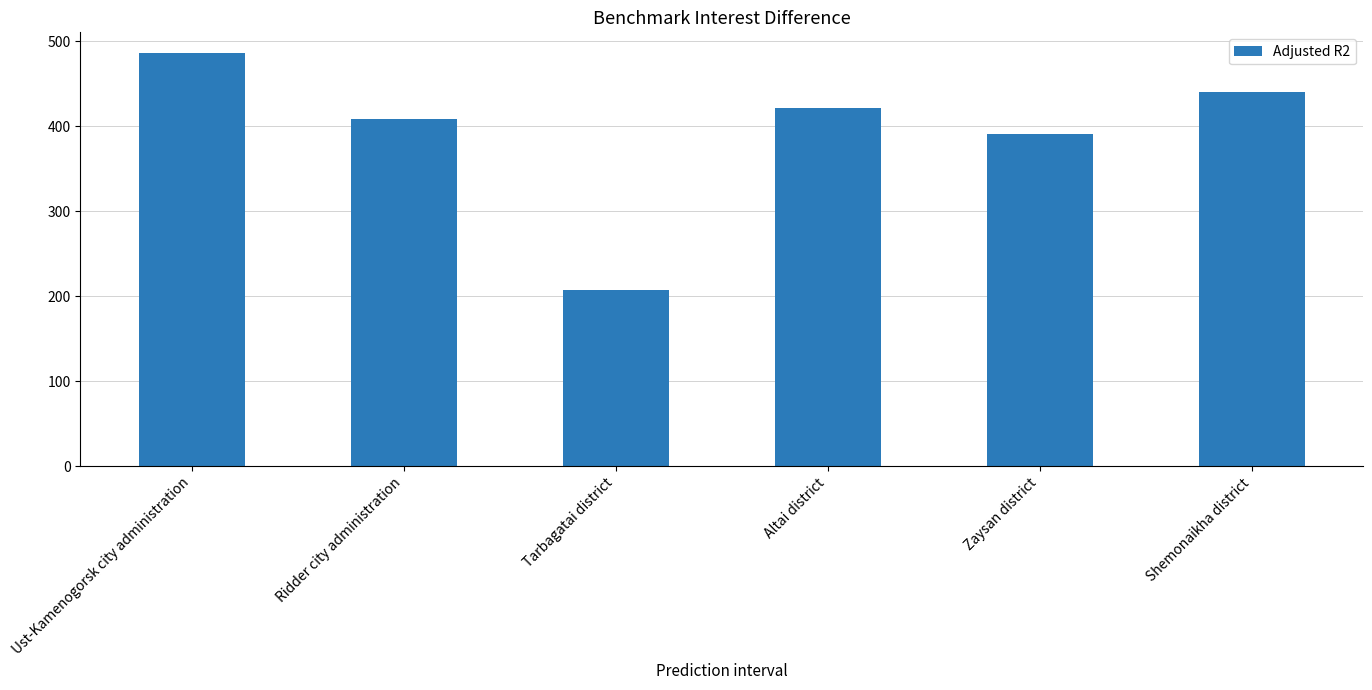

Reading left to right, transcribe all the data shown in this chart.

Ust-Kamenogorsk city administration=486	Ridder city administration=408	Tarbagatai district=207	Altai district=421	Zaysan district=391	Shemonaikha district=440